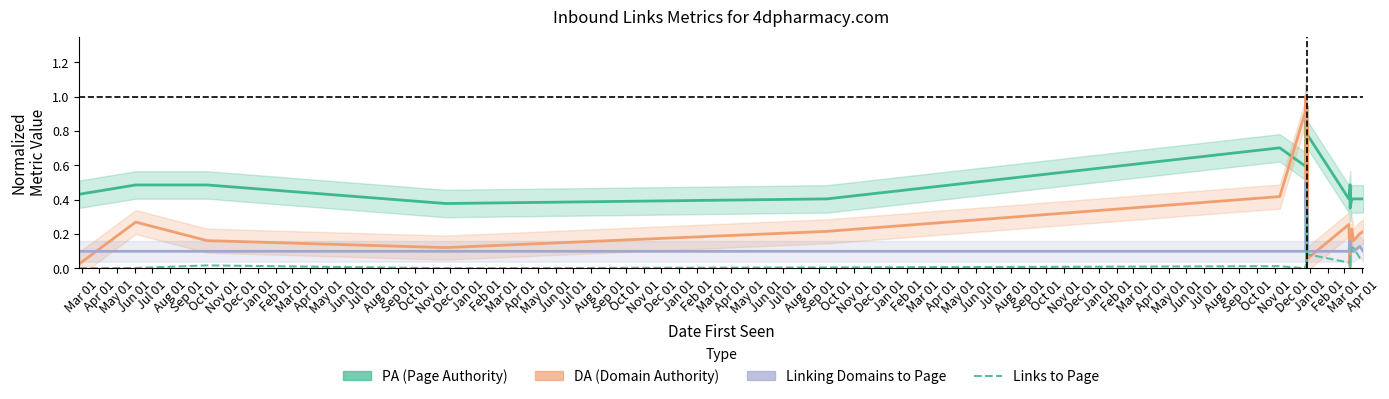

What is the sum of all Links to Page values?

1.7